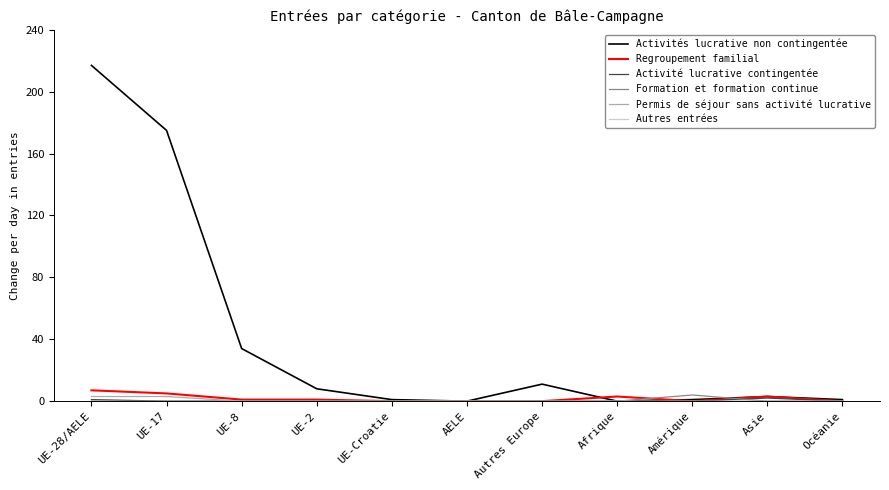

Which series has the widest spread of values?

Activités lucrative non contingentée